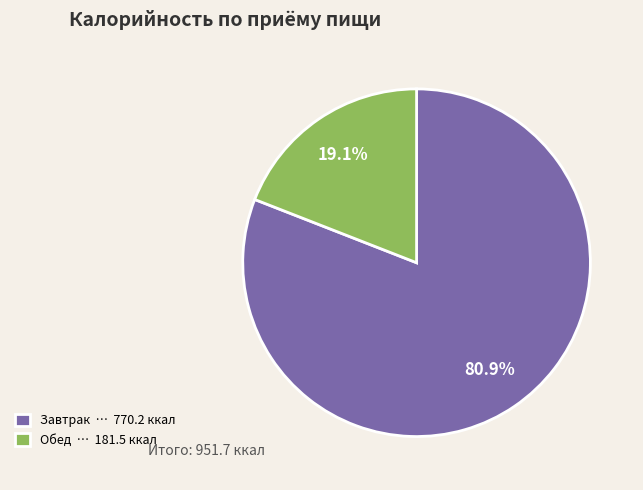

What is the largest slice in the pie chart?

Завтрак … 770.2 ккал